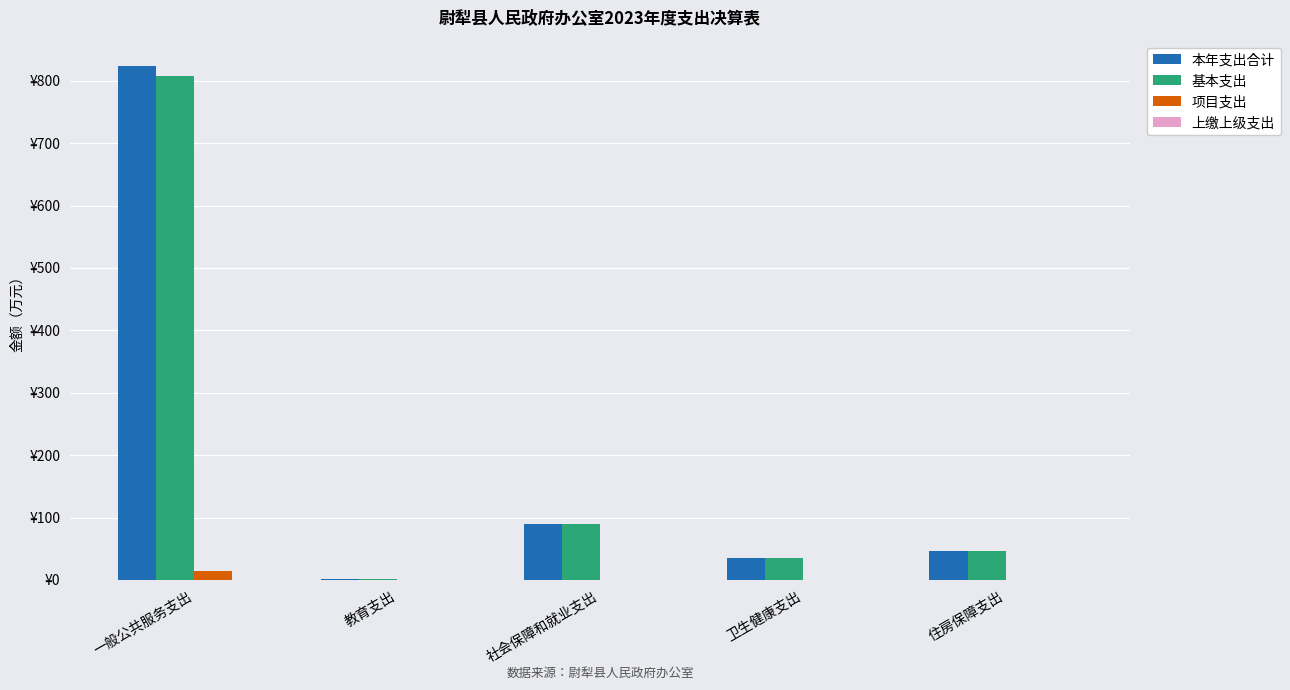

What is the difference between the maximum and minimum values in the 基本支出 series?

807.0